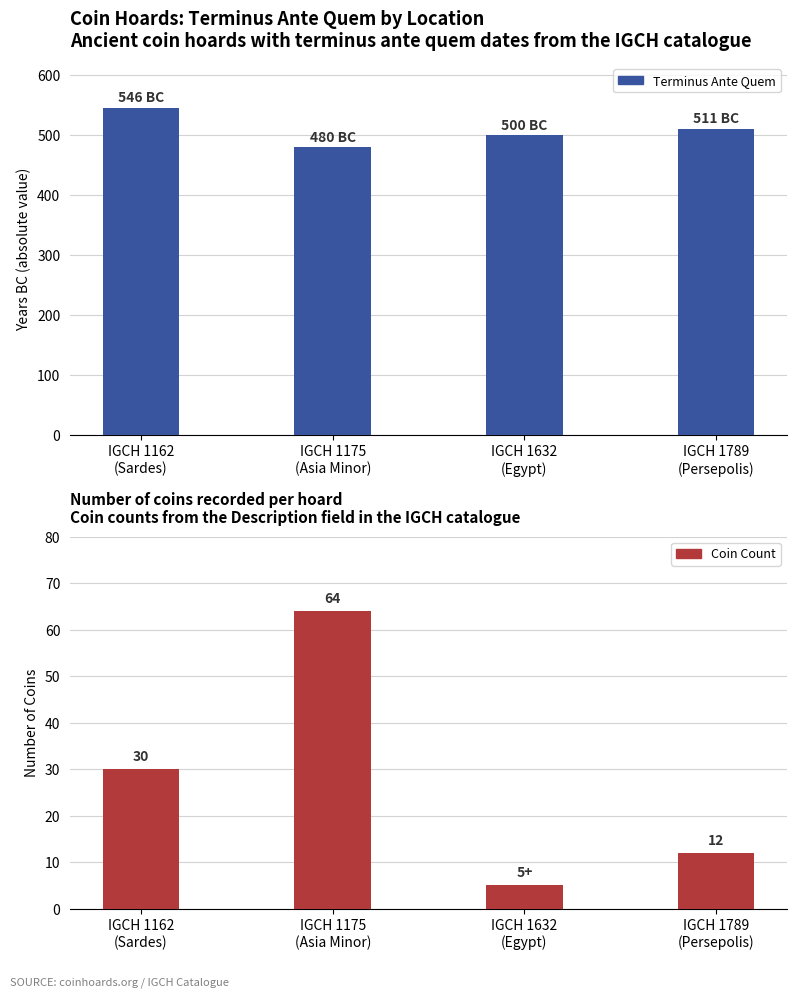

Rank the series by their average value, from lowest to highest.

Coin Count, Terminus Ante Quem (abs)